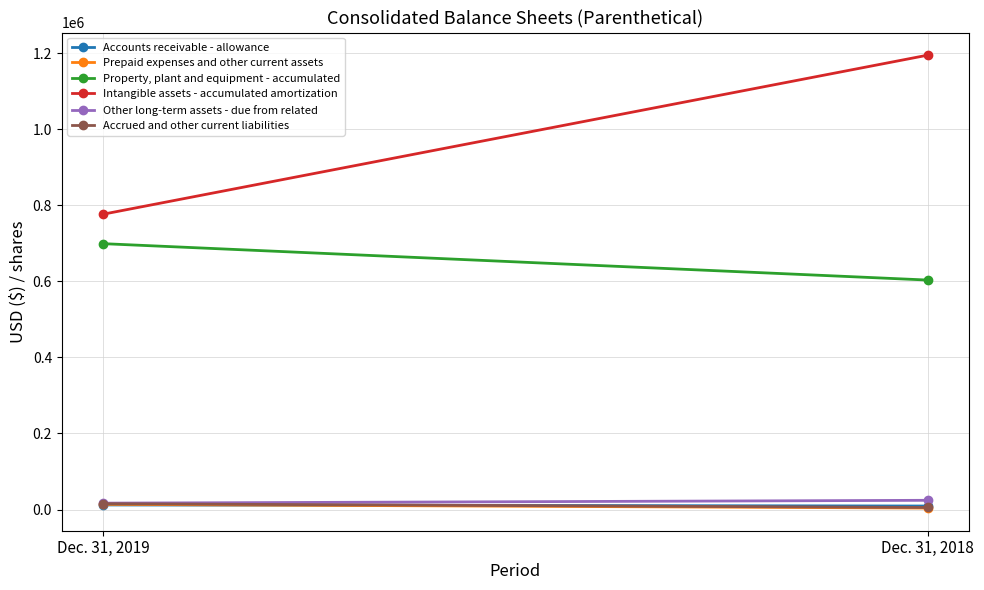

What is the difference between the maximum and minimum values in the Accrued and other current liabilities series?

9916